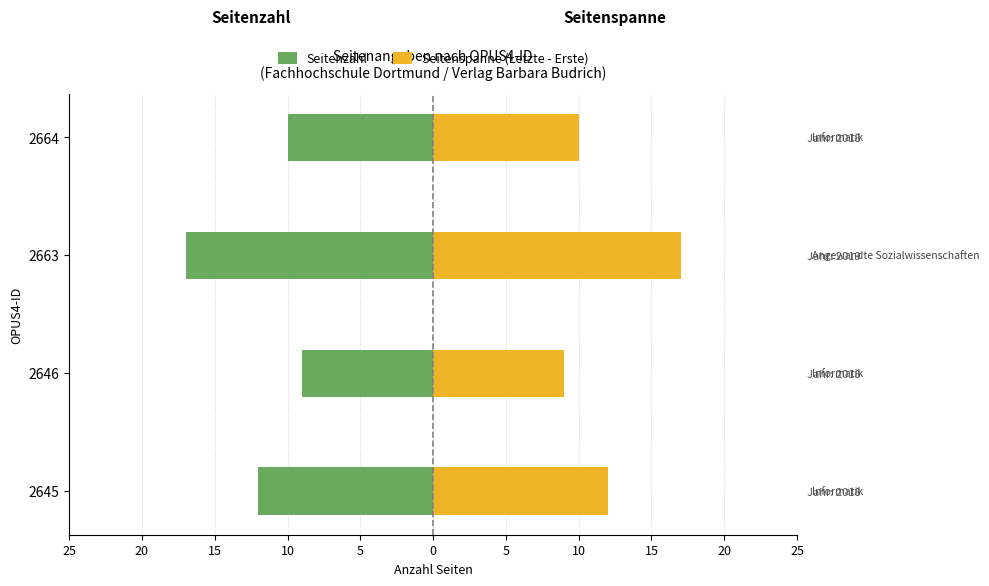

How many categories are shown in the chart?

4